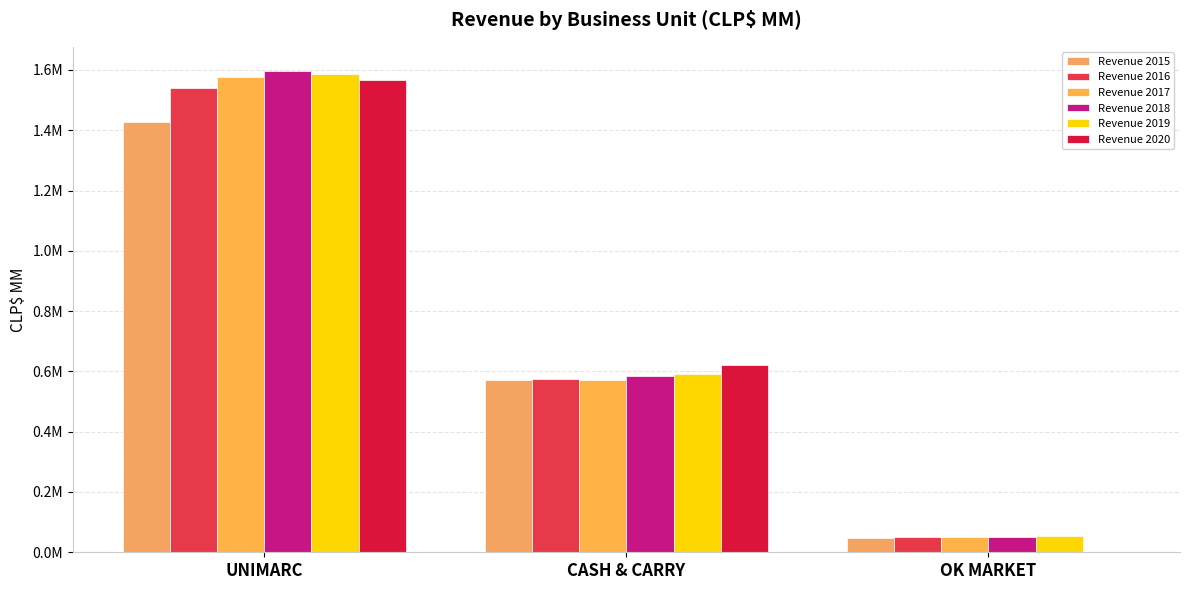

Are the bars horizontal?

No